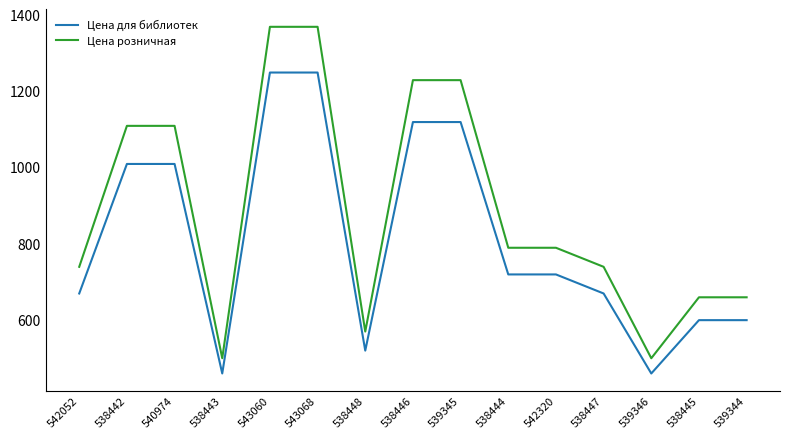

What position from the left is 538446?

8